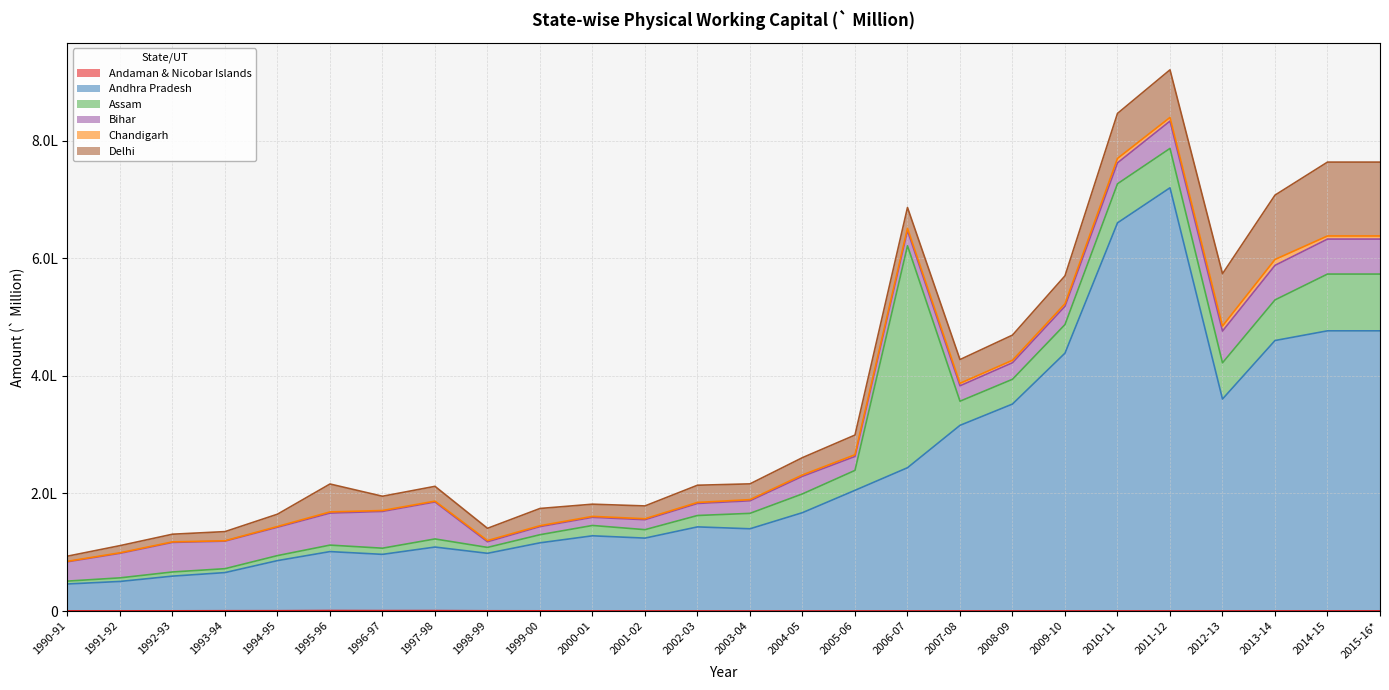

The value of Andaman & Nicobar Islands at 2000-01 is 76.1. True or false?

False